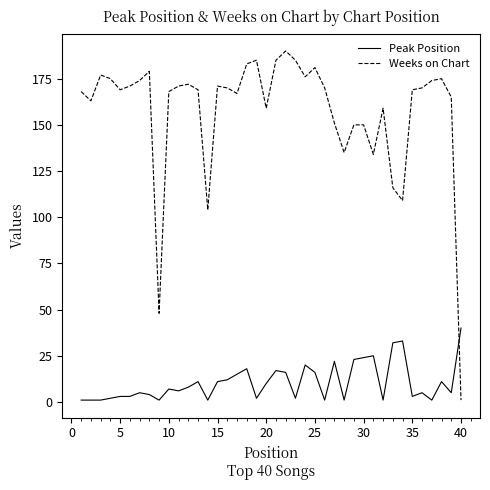

What are all the series names shown in the legend?

Peak Position, Weeks on Chart